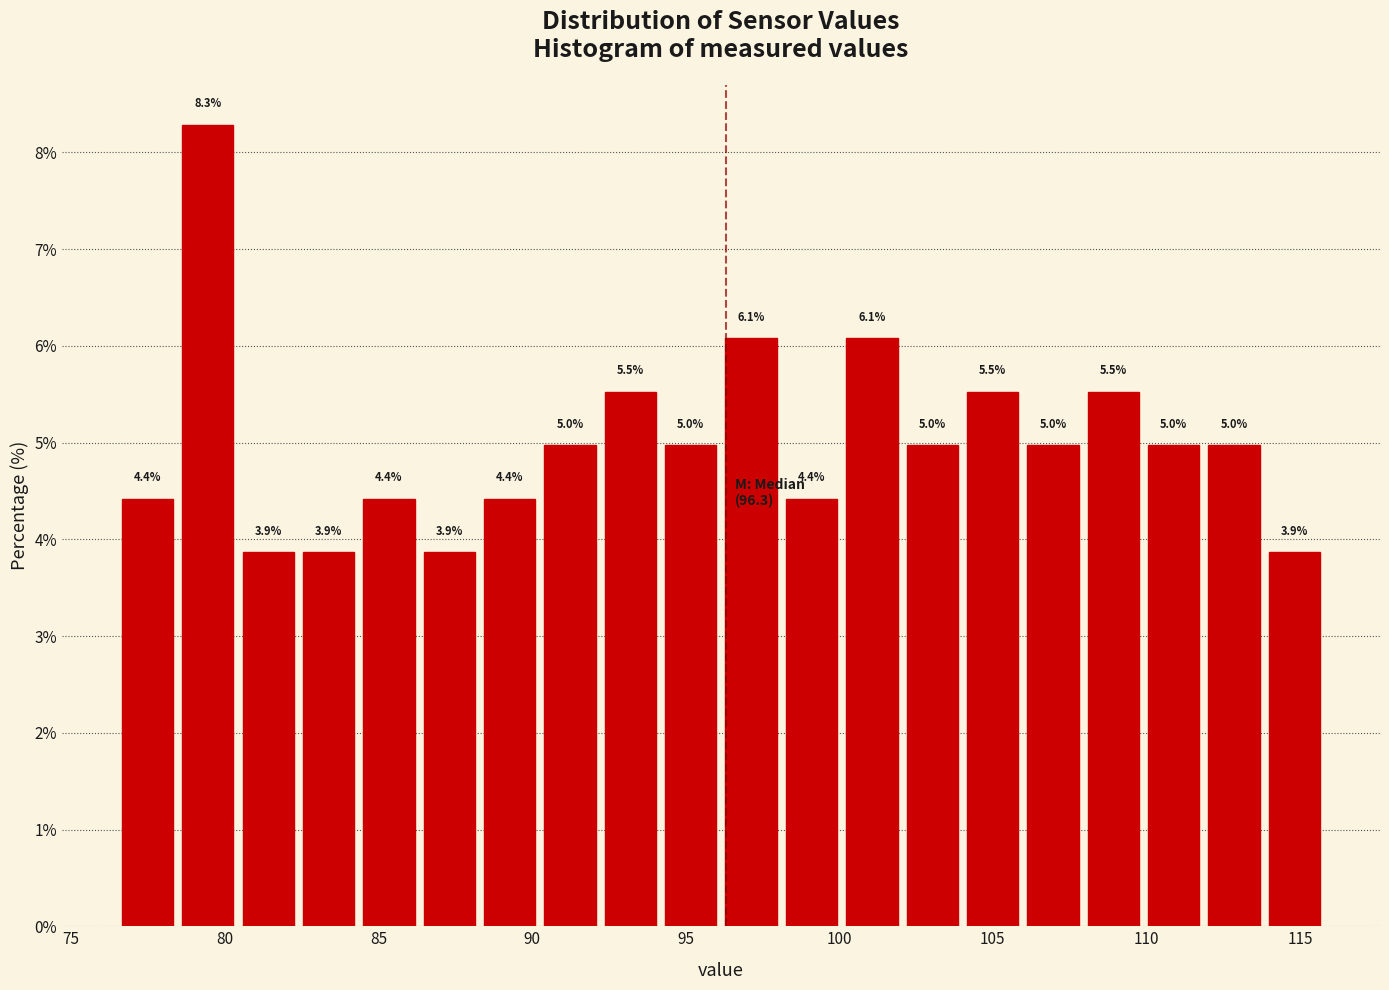

Around what value on the x-axis is the tallest bar? Give the approximate position of its centre, as read against the axis.

79.5